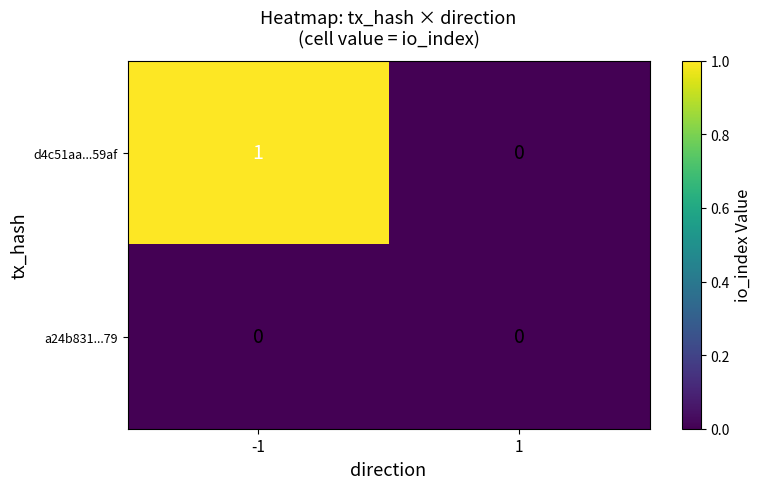

Which series has the largest range (max minus min)?

d4c51aa...59af